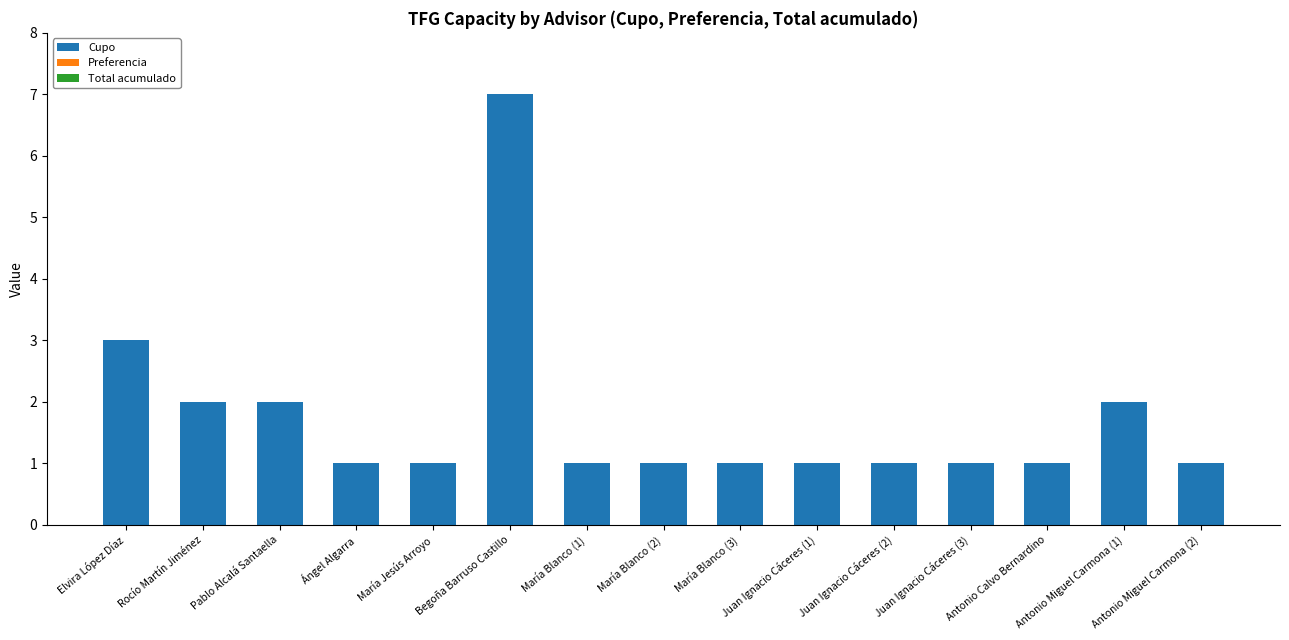

What is the difference between the maximum and second lowest values?

6